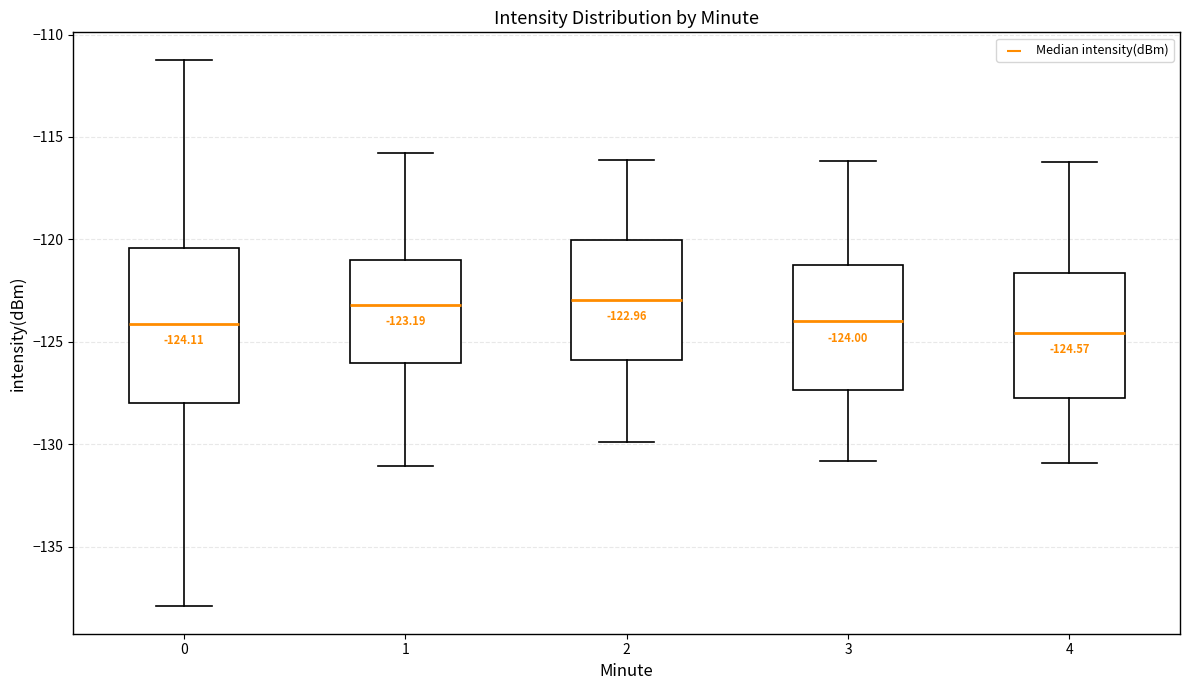

Comparing the boxes themselves (not the whiskers), which one is the tallest?

0